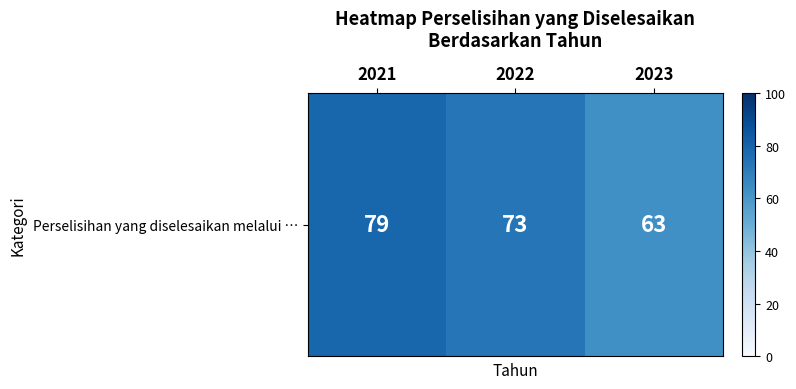

Reading left to right, extract all data points from this chart.

2021=79	2022=73	2023=63